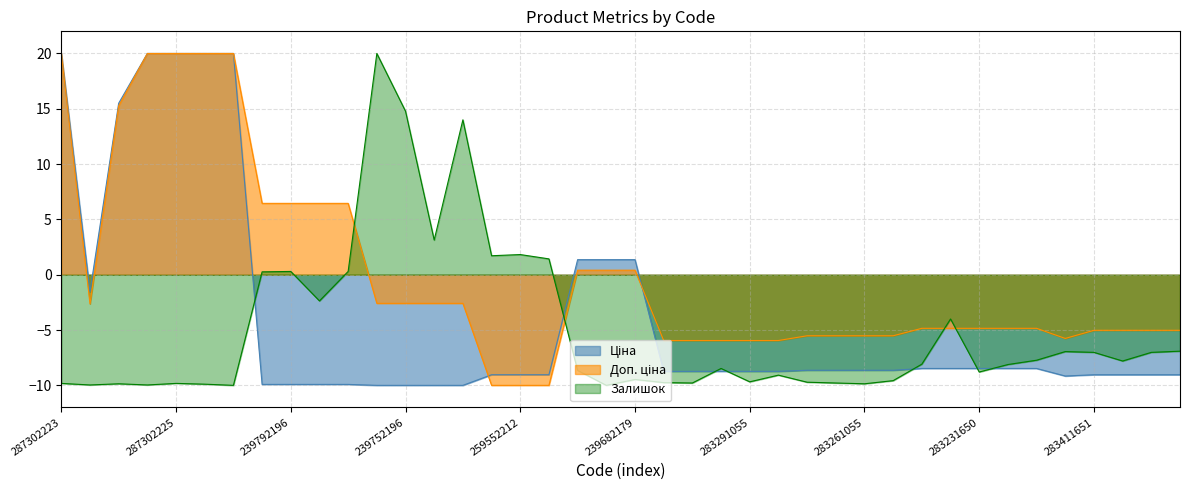

How many data points in Ціна are above -8?

10